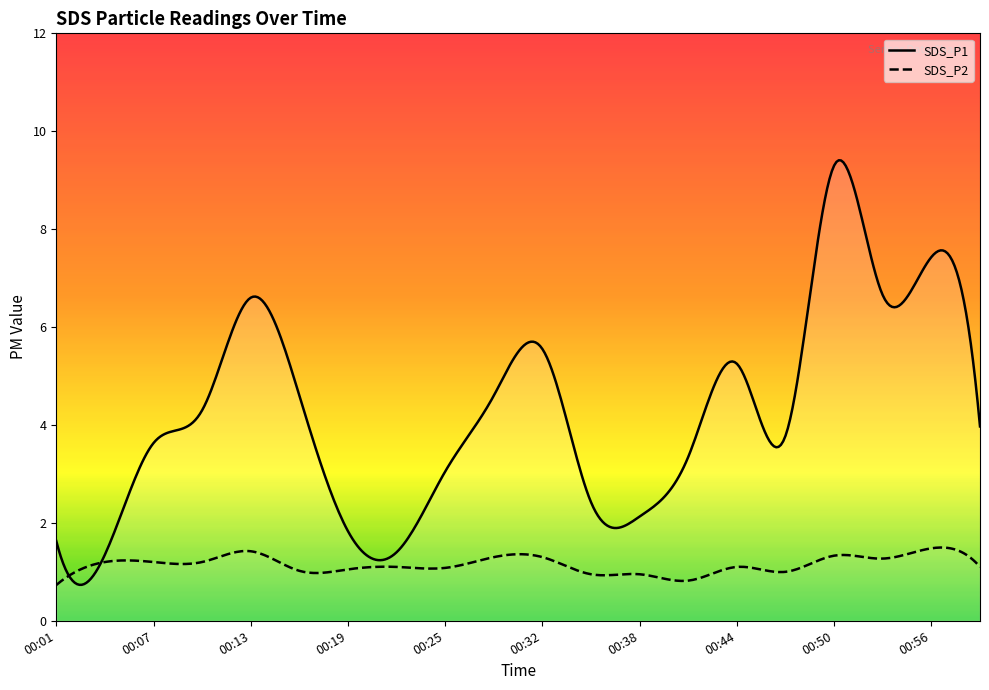

What are all the series names shown in the legend?

SDS_P1, SDS_P2